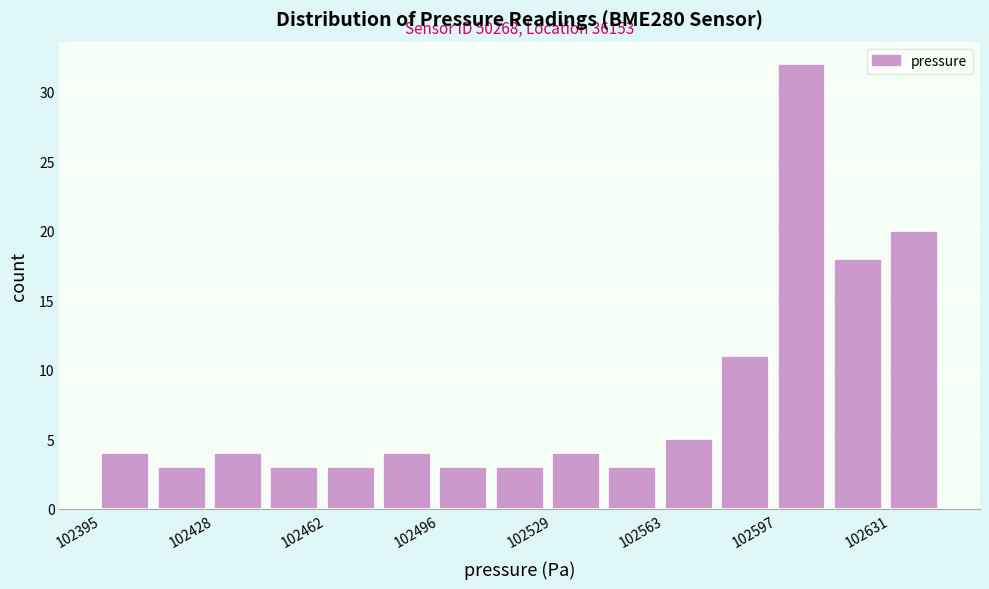

Around what value on the x-axis is the tallest bar? Give the approximate position of its centre, as read against the axis.

102605